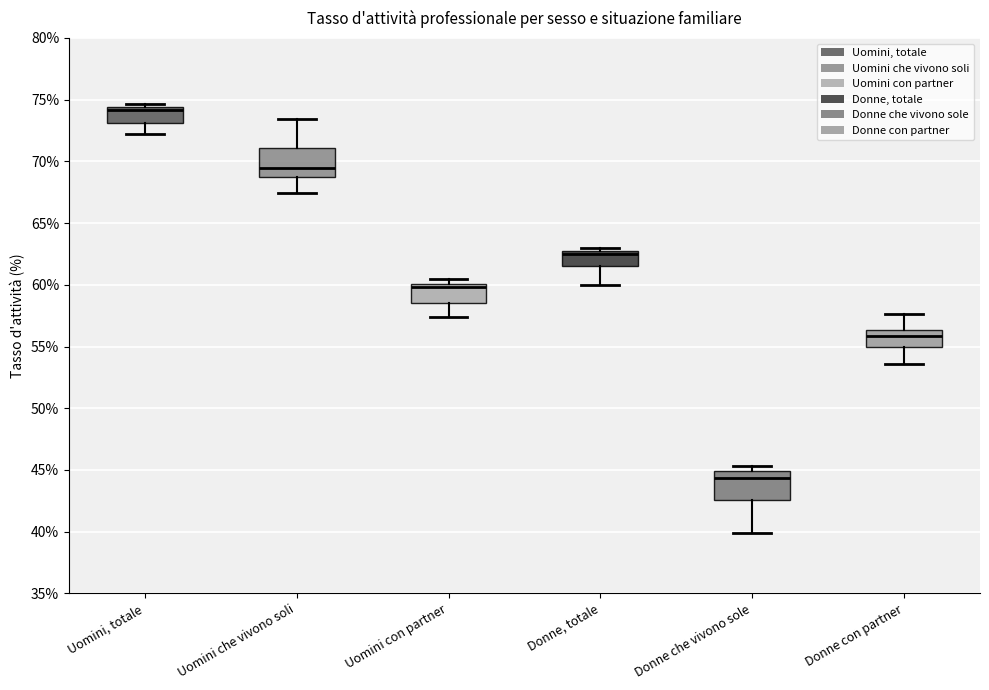

Which box's median line is the highest?

Uomini, totale